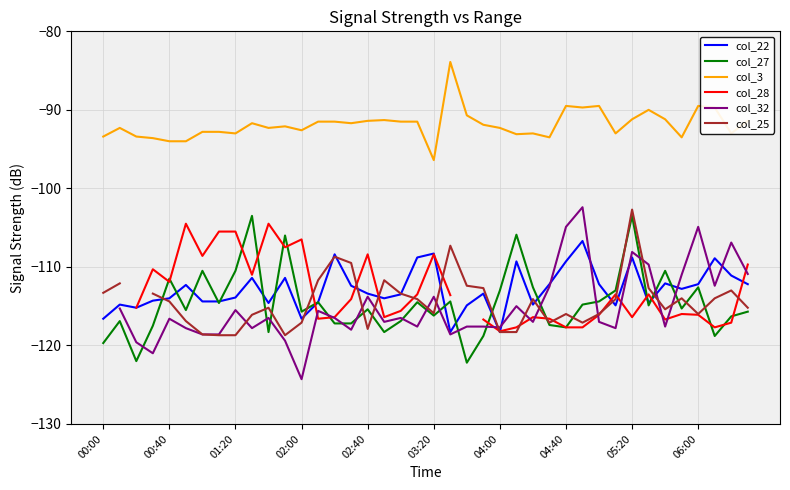

Rank the series at 34 from highest to lowest value.

col_3, col_27, col_22, col_25, col_28, col_32